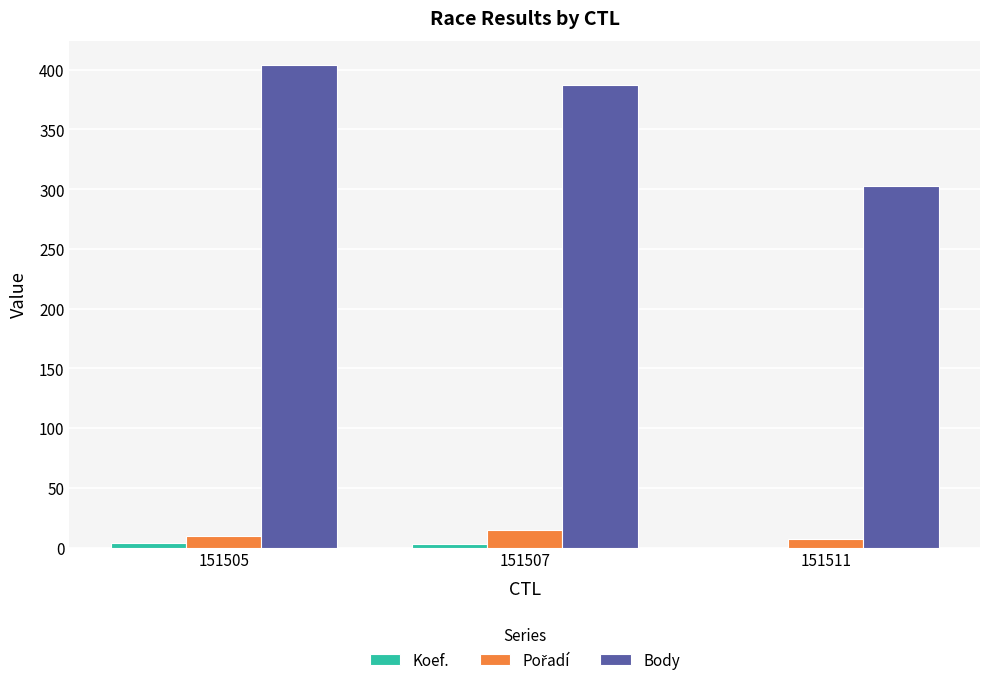

The Body series shows 303 at 151511. True or false?

True